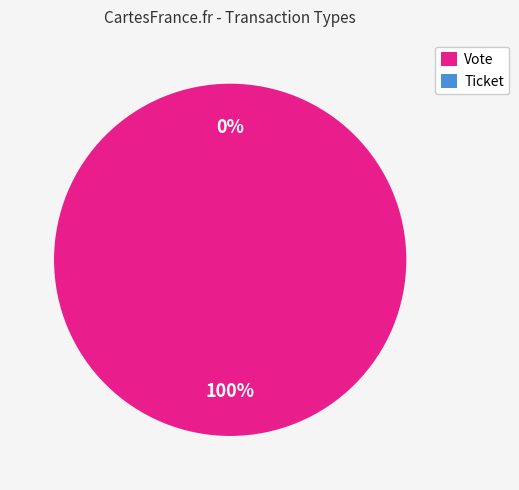

Between Vote and Ticket, which is larger?

Vote